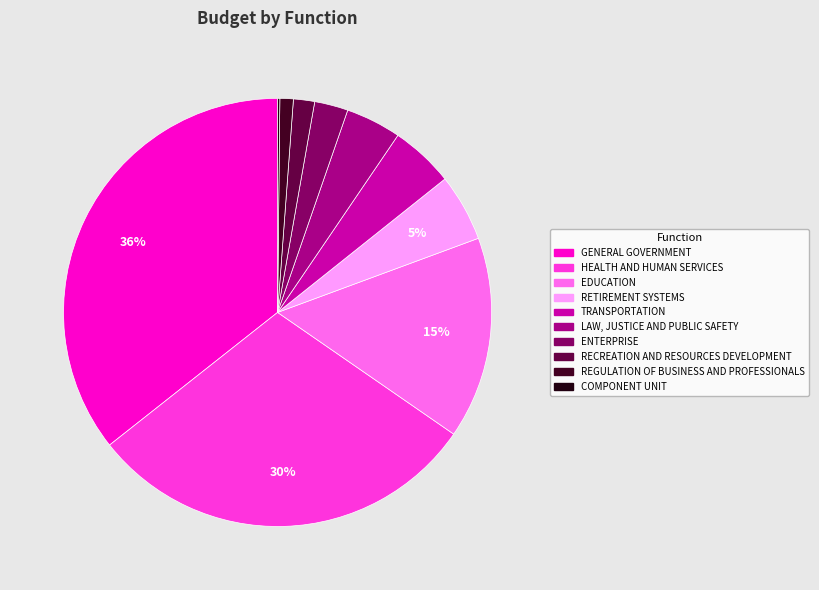

Is it true that ENTERPRISE is 17% of the pie?

False